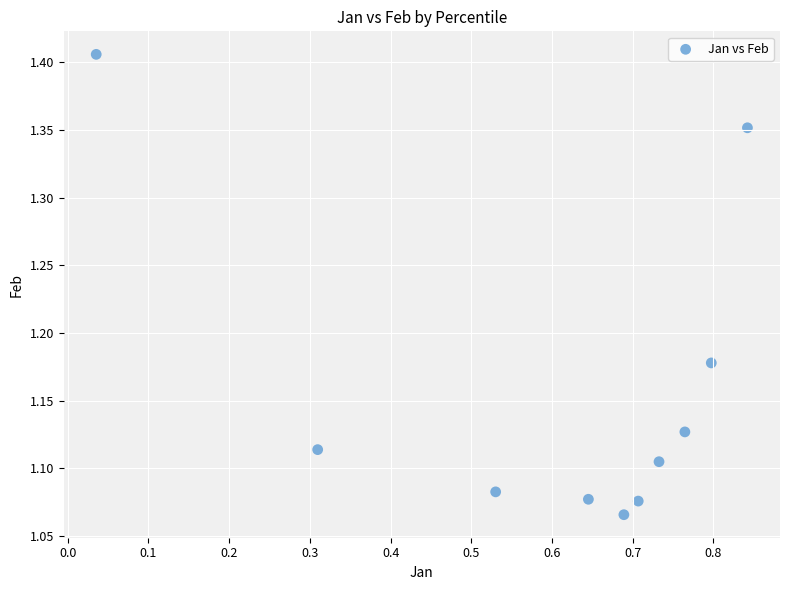

What is the range of X values (max minus min)?

0.8